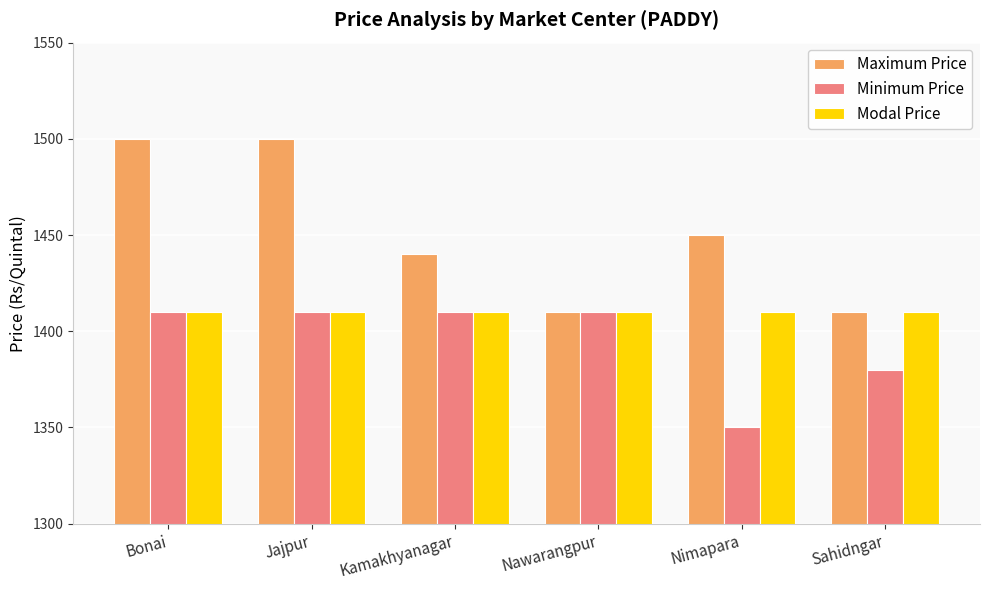

Which series has the largest total across all categories?

Maximum Price